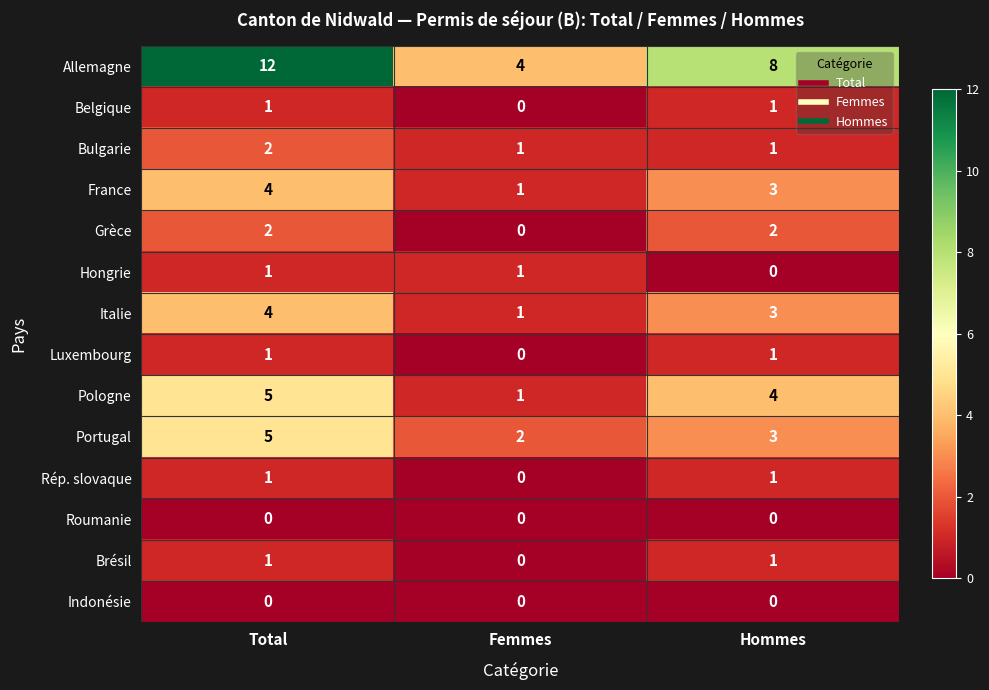

Which category has the highest value across all series?

Total